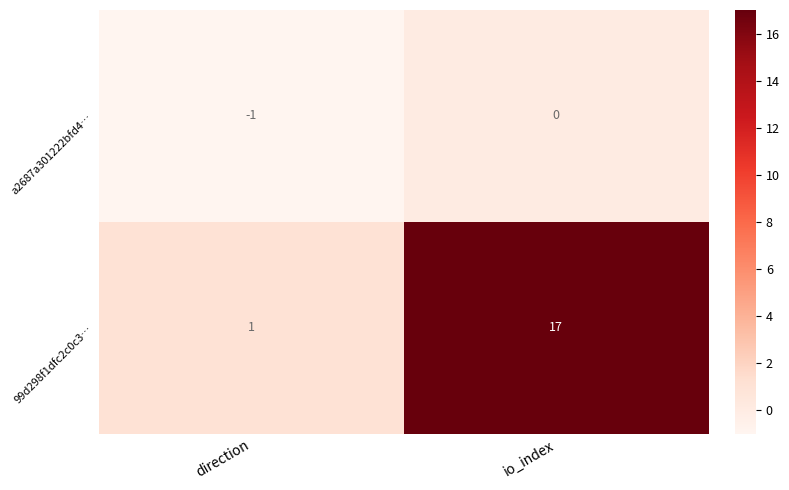

Is it true that a2687a301222bfd4… equals 0 at io_index?

True